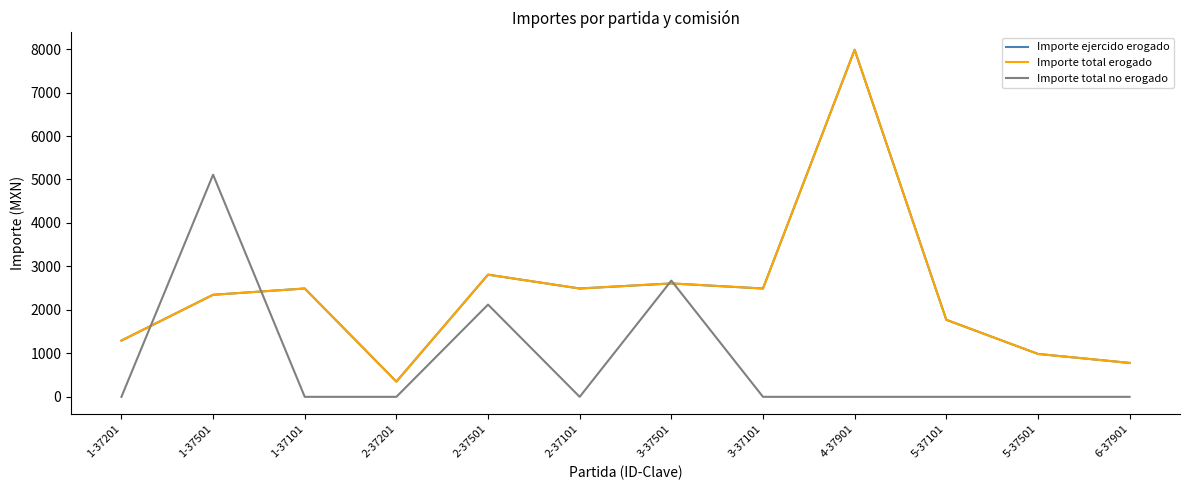

How many lines are shown in the chart?

3